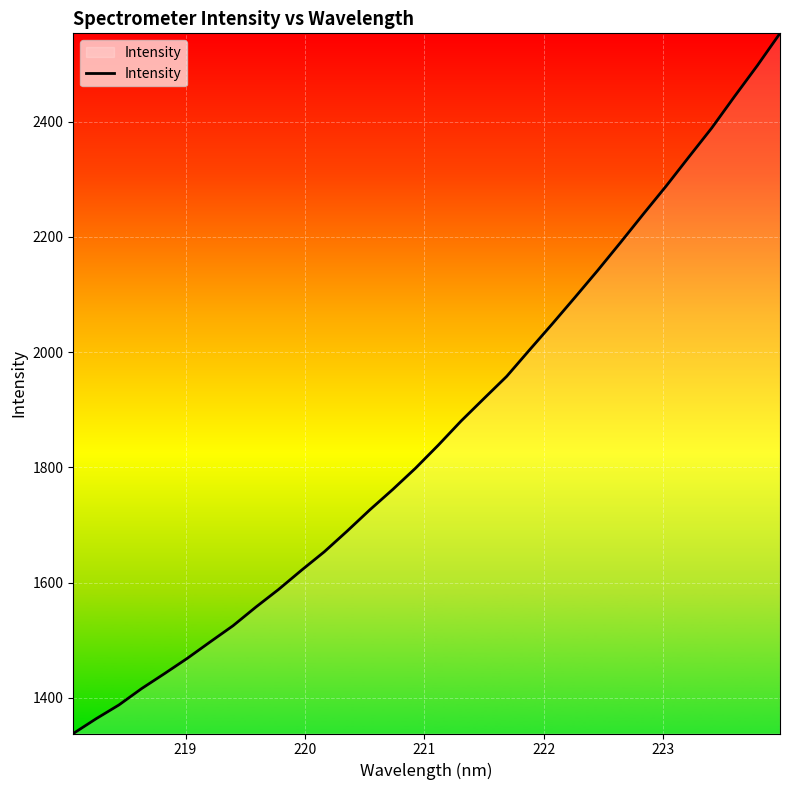

What is the minimum value shown in the chart?

1337.9